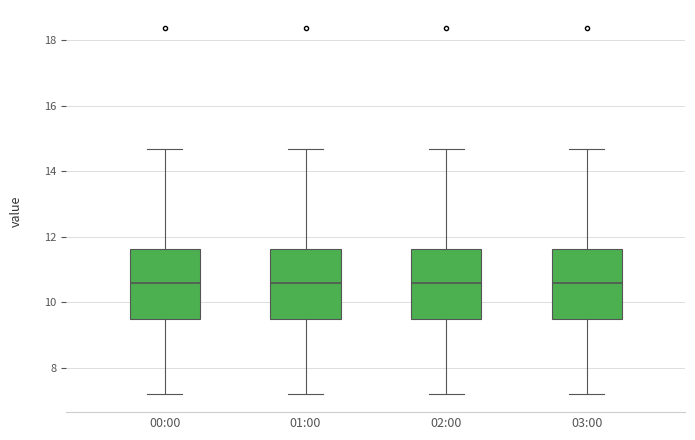

Reading left to right, read every box against the y-axis: the position of its median line, the range the box covers, and the ends of its whiskers. The values are not printed on the chart, so give them approximately, as read against the axis.

00:00: median 10.6, box 9.4 to 11.6, whiskers 7.2 to 14.6
01:00: median 10.6, box 9.4 to 11.6, whiskers 7.2 to 14.6
02:00: median 10.6, box 9.4 to 11.6, whiskers 7.2 to 14.6
03:00: median 10.6, box 9.4 to 11.6, whiskers 7.2 to 14.6